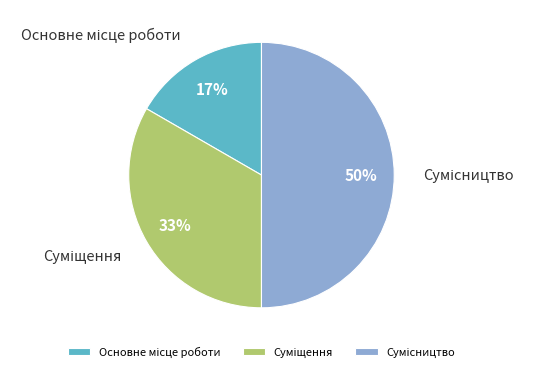

To the nearest percent, what is the average slice percentage?

33%